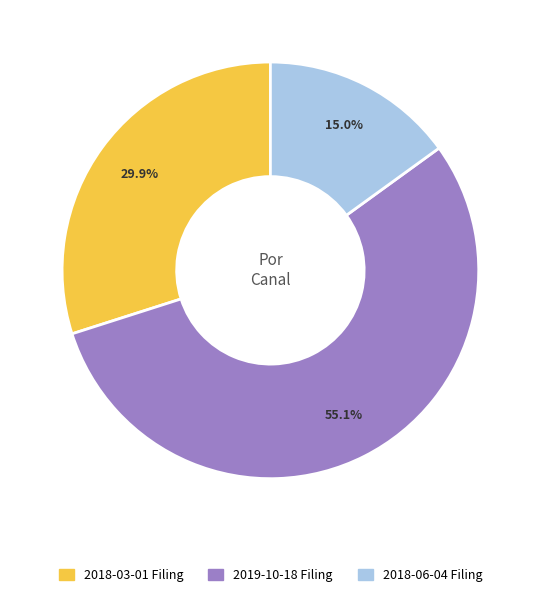

Which slice is the largest?

2019-10-18 Filing